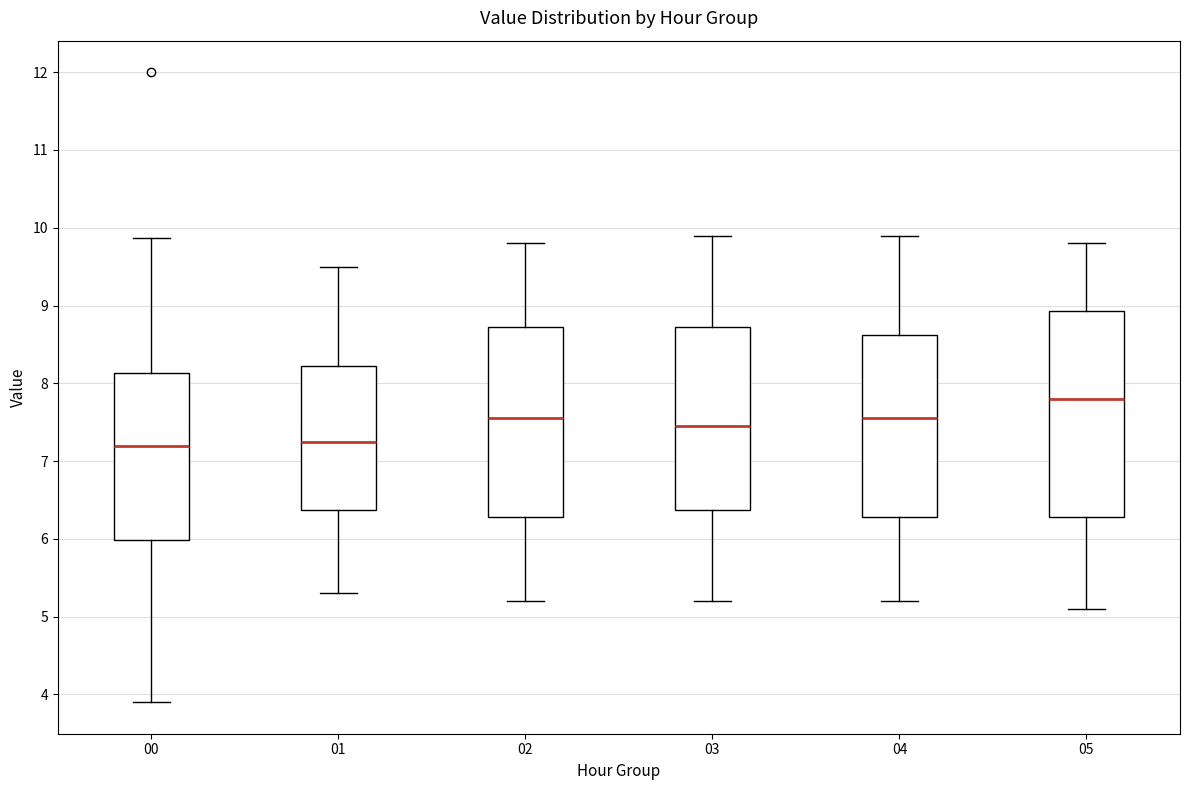

Which box is the tallest, from its lower edge to its upper edge?

05